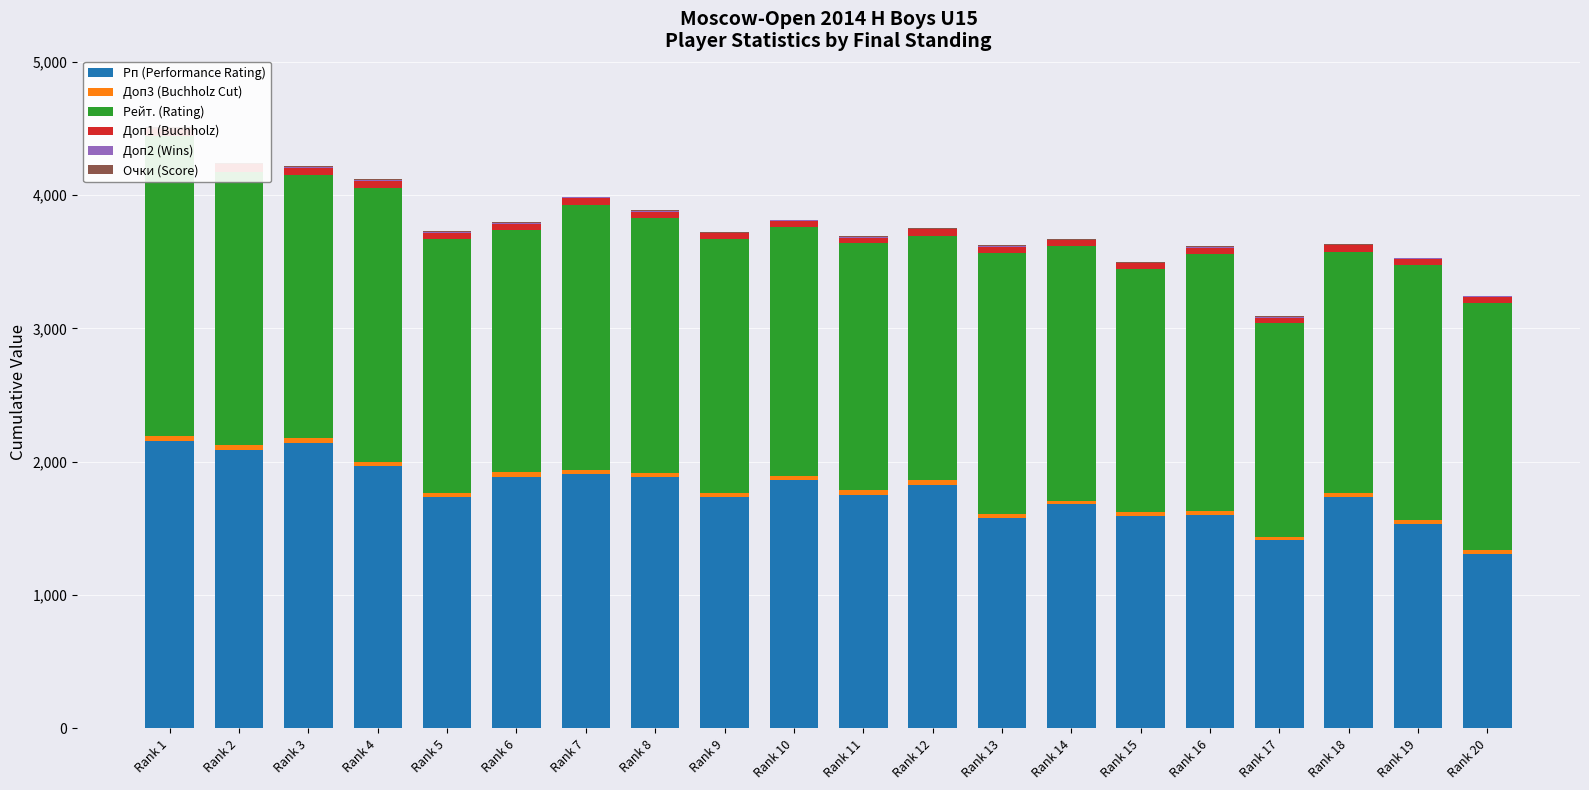

At which category is the sum across all series the highest?

Rank 1